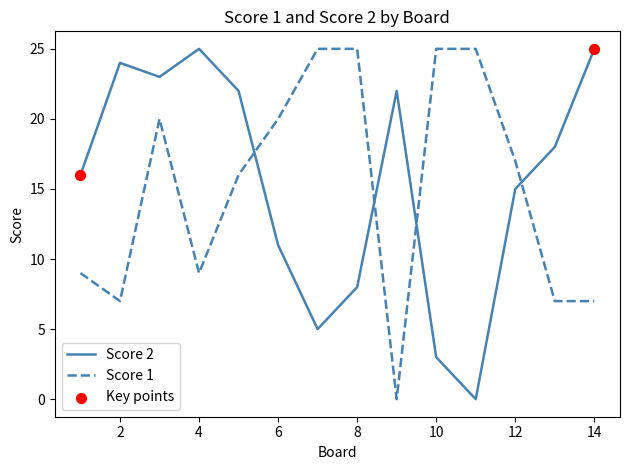

What is the maximum value shown in the chart?

25